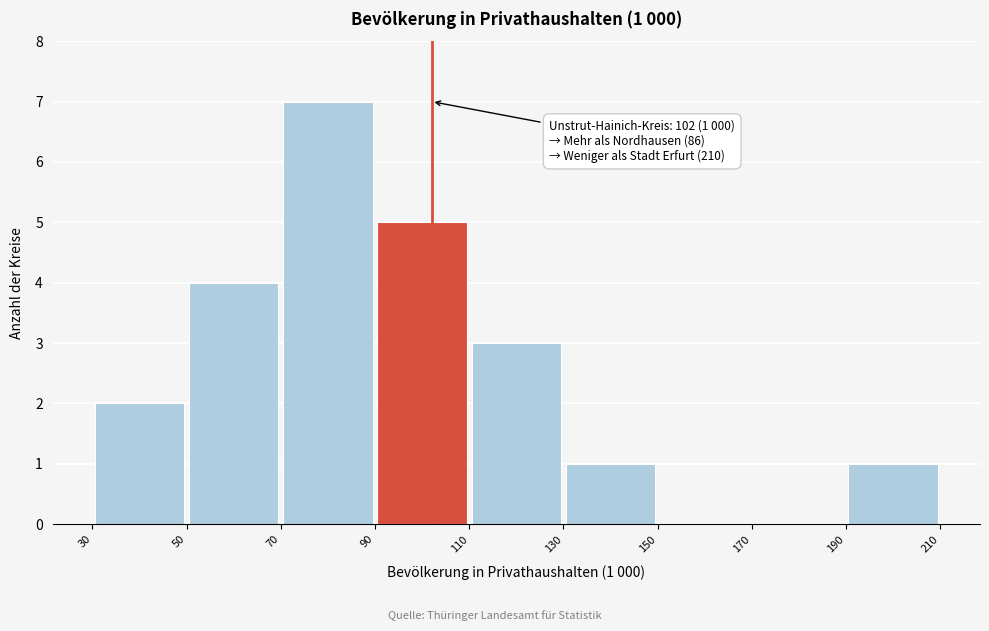

Which range on the x-axis has the tallest bar?

70 to 90